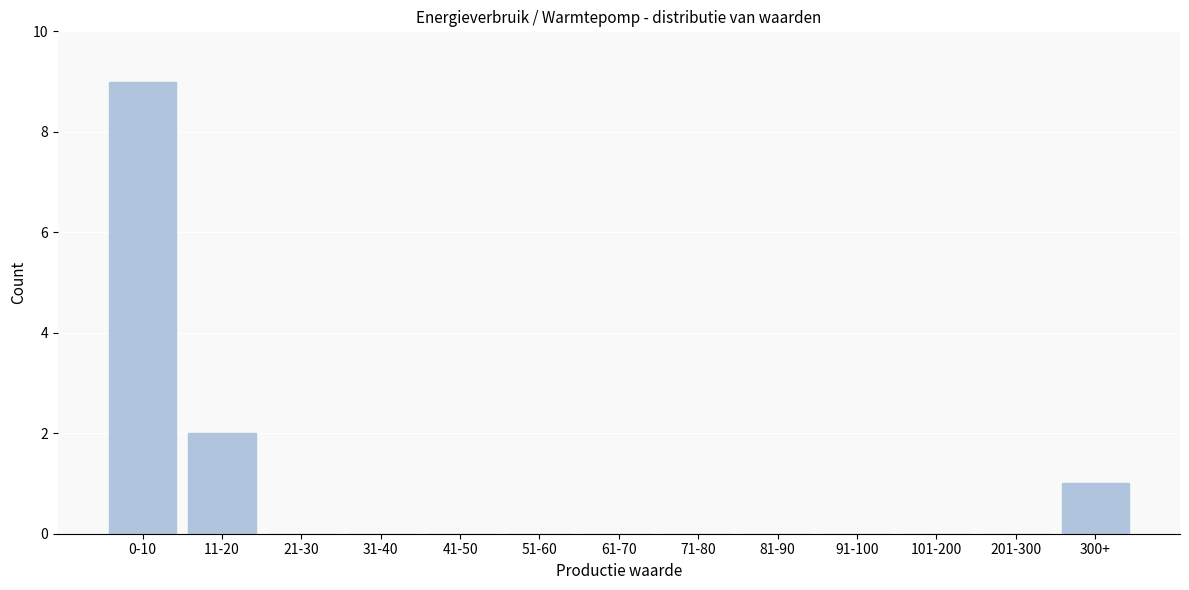

Reading left to right, list all the values displayed in this chart.

0-10=9	11-20=2	21-30=0	31-40=0	41-50=0	51-60=0	61-70=0	71-80=0	81-90=0	91-100=0	101-200=0	201-300=0	300+=1